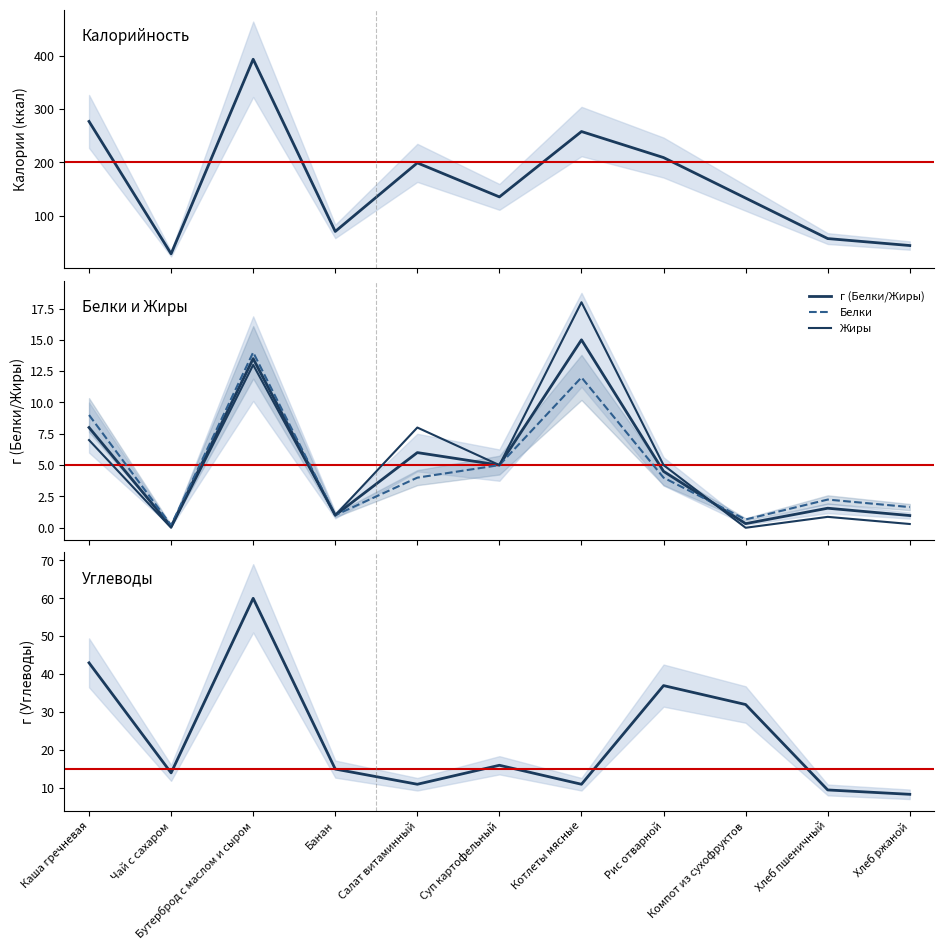

In г (Белки/Жиры), how many points are lower than both neighbors (excluding endpoints)?

4